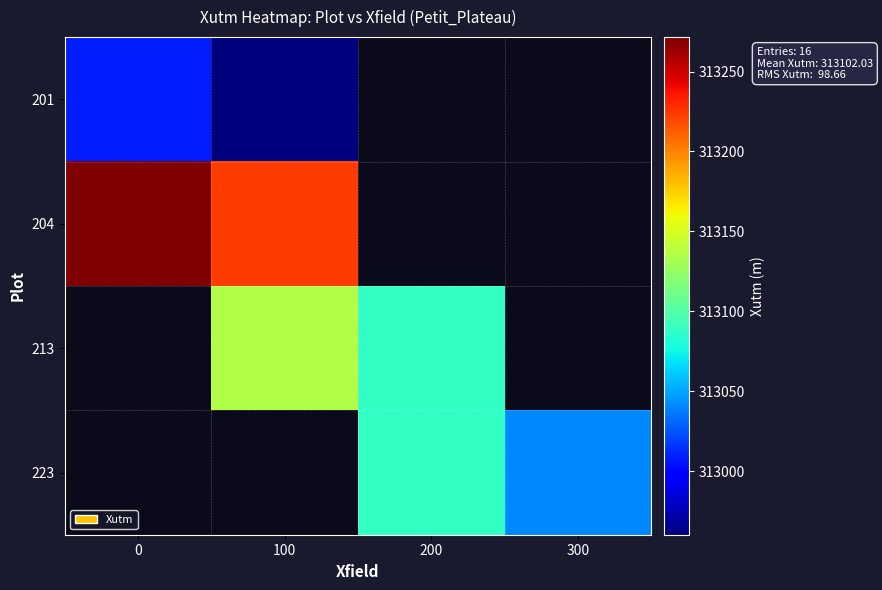

What is the spread (max minus min) of values at 100?

263.7